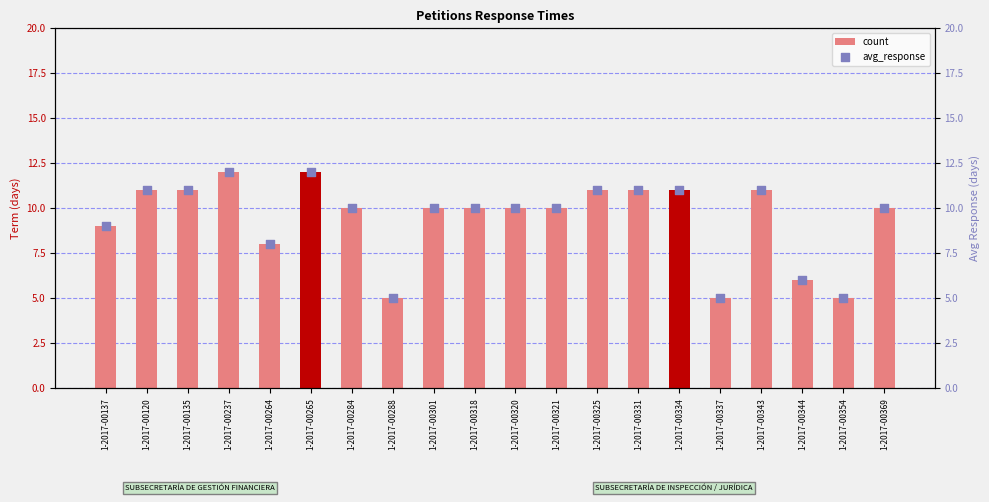

Which series has the largest Y range (max minus min)?

count